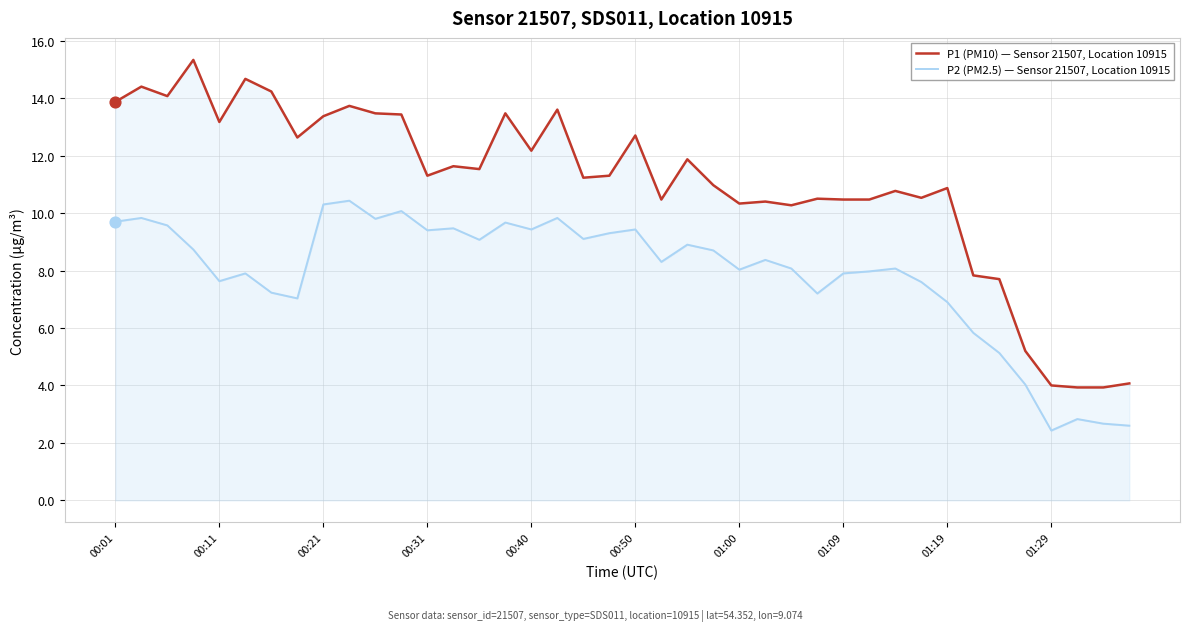

At how many categories does at least one series exceed 12?

16